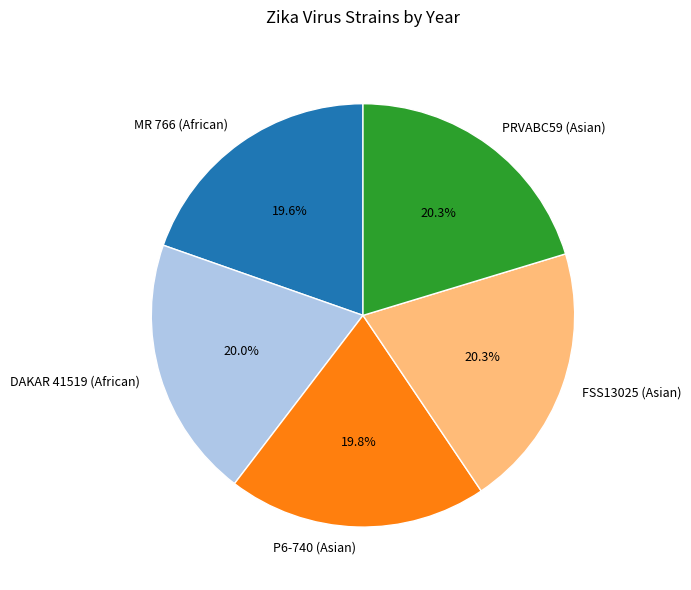

To the nearest percent, what is the combined percentage of P6-740 (Asian) and MR 766 (African)?

39%